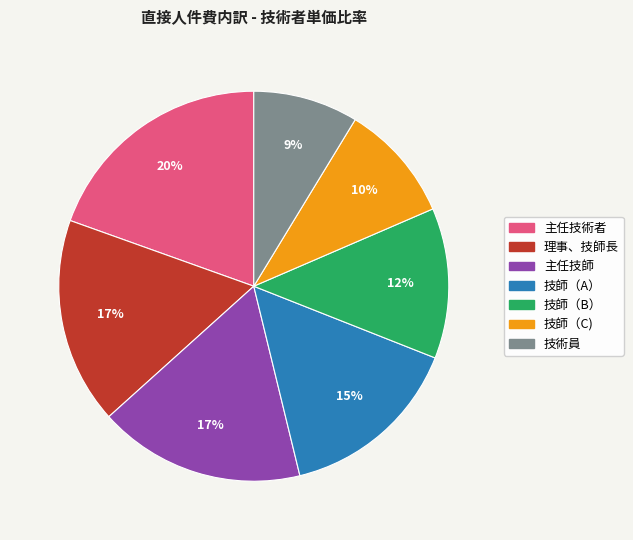

Combined, do 主任技術者 and 技師（A） account for over 50%?

No